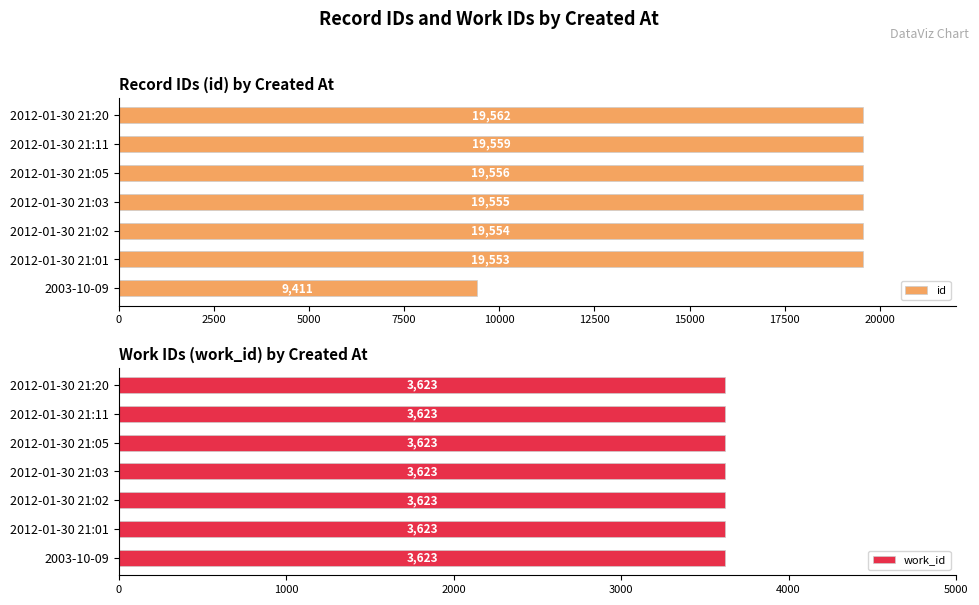

Rank the categories by id value from highest to lowest.

2012-01-30 21:20, 2012-01-30 21:11, 2012-01-30 21:05, 2012-01-30 21:03, 2012-01-30 21:02, 2012-01-30 21:01, 2003-10-09